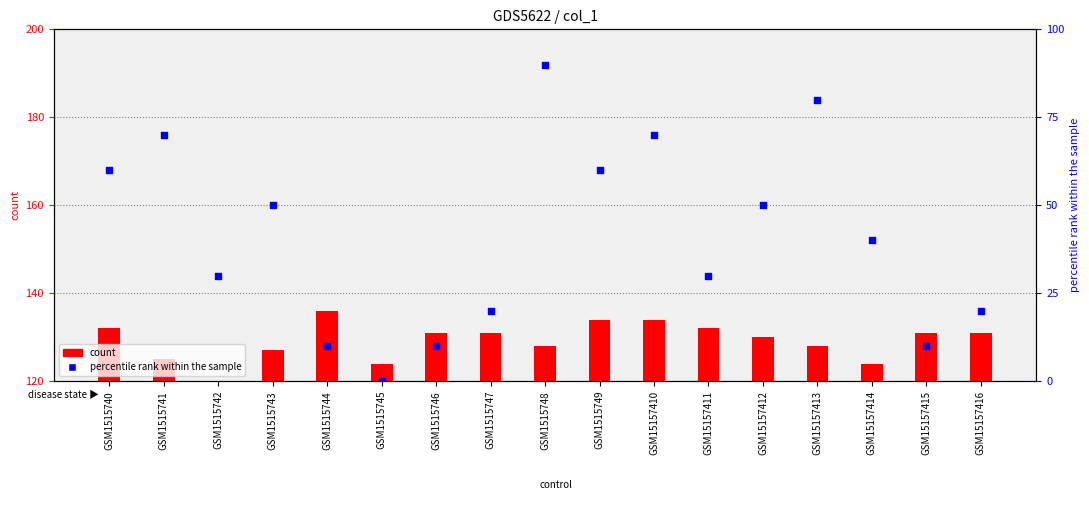

At how many categories does at least one series exceed 32?

17